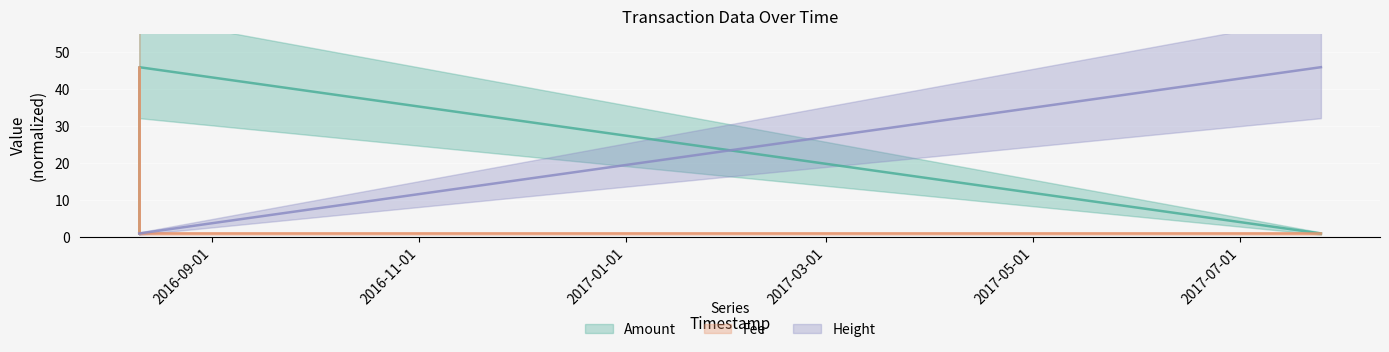

Which label corresponds to the smallest value in the chart?

2017-05-01